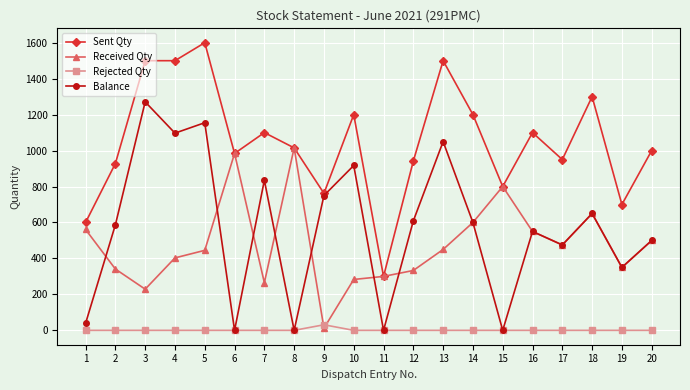

What is the sum of the Received Qty values at 8 and 14?

1615